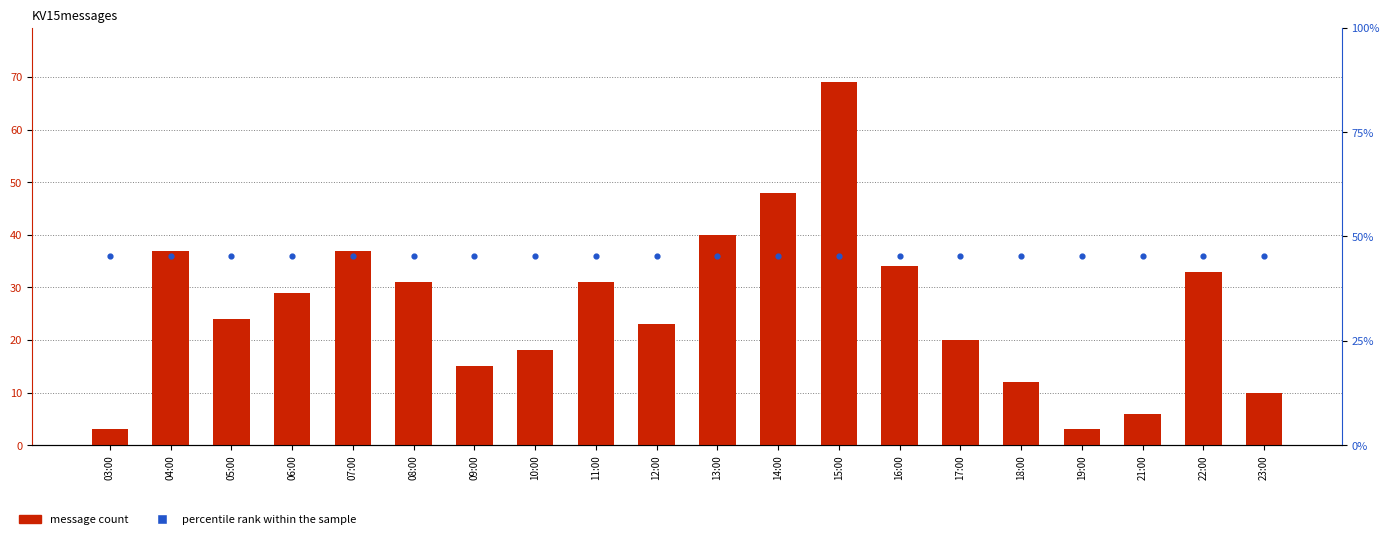

What is the change in value from 05:00 to 21:00?

-18